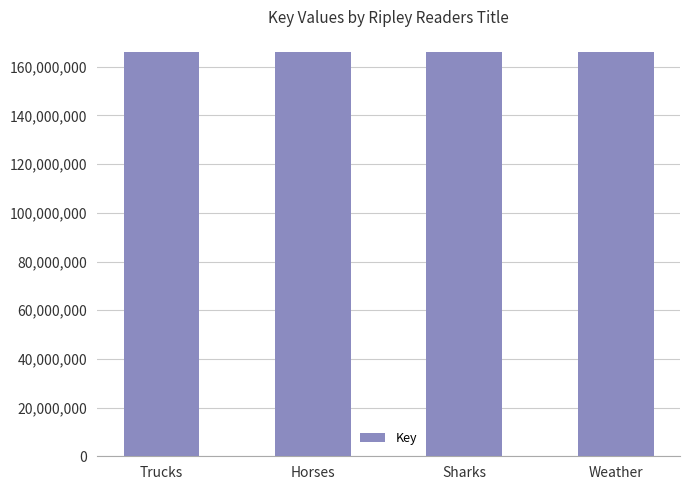

What is the difference between the maximum and minimum values?

219220